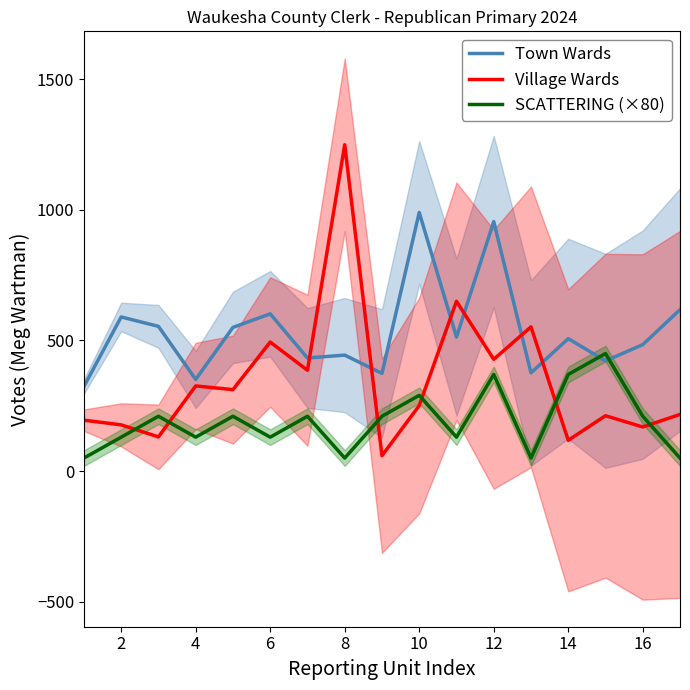

What is the average value of the Town Wards series?

535